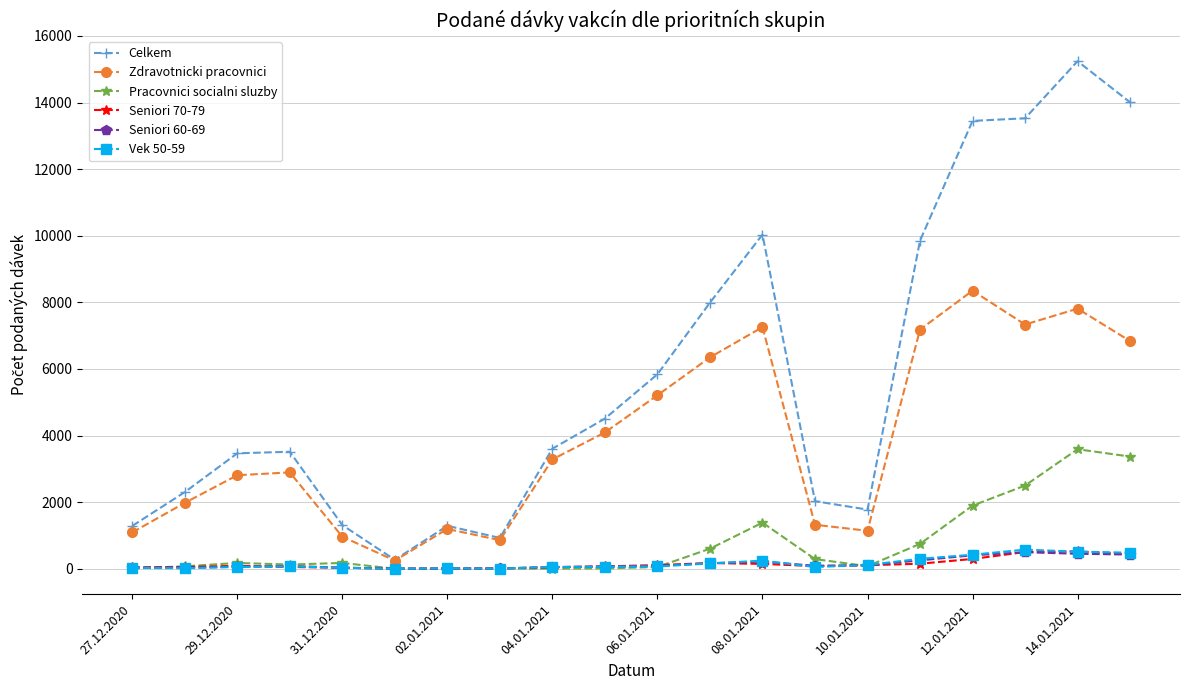

Which series has the widest spread of values?

Celkem